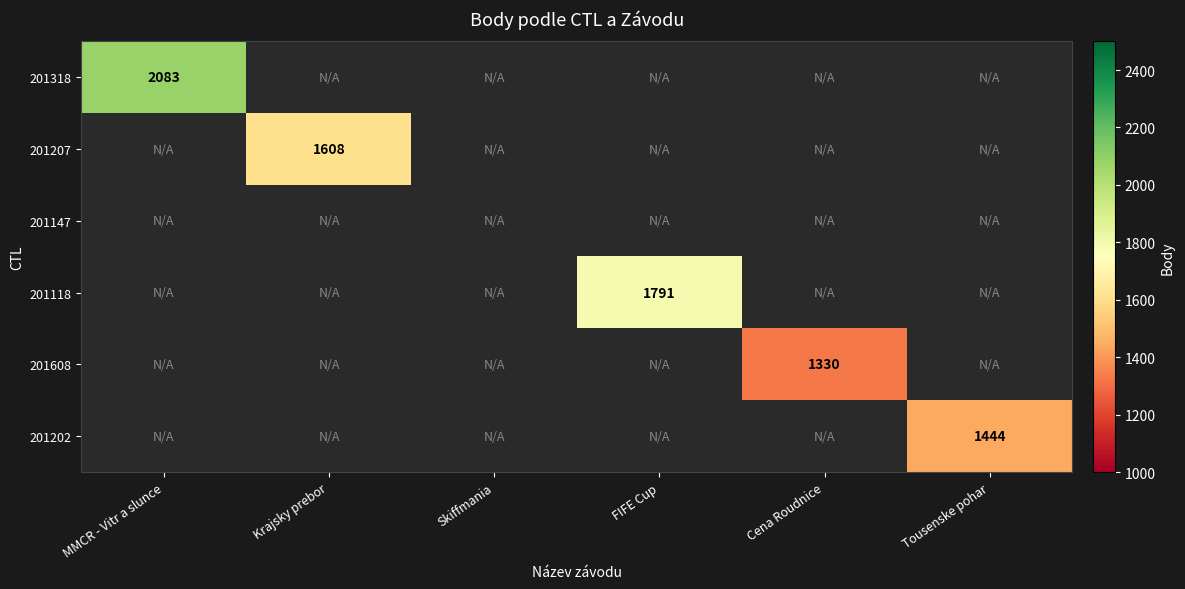

The value of 201118 at FIFE Cup is 1791. True or false?

True